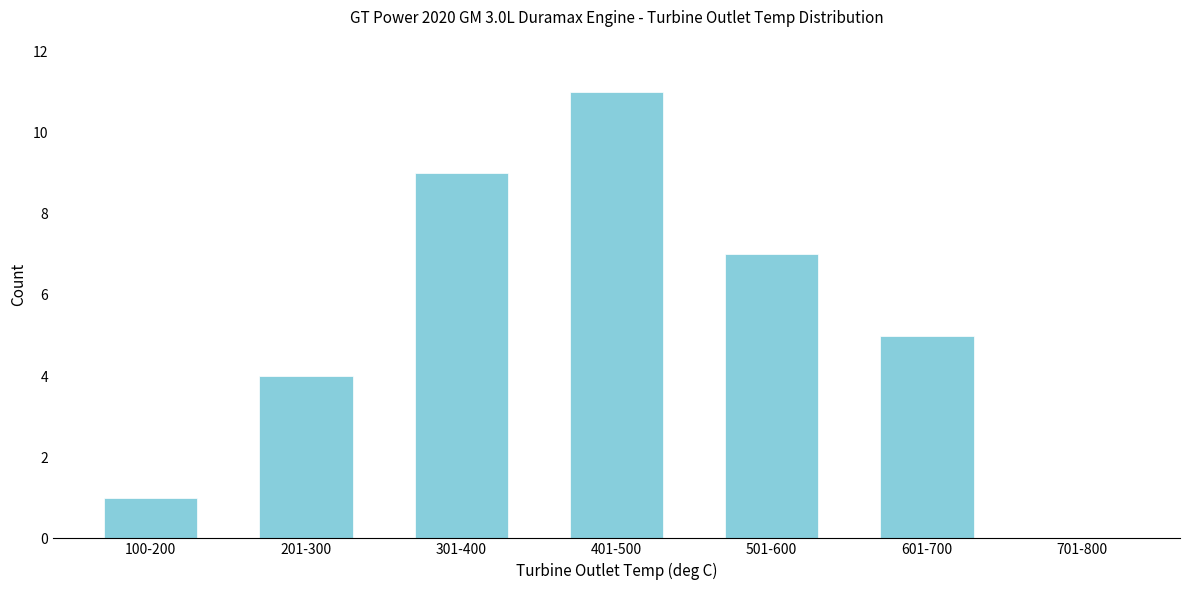

True or false: the data shows 11 at 401-500.

True